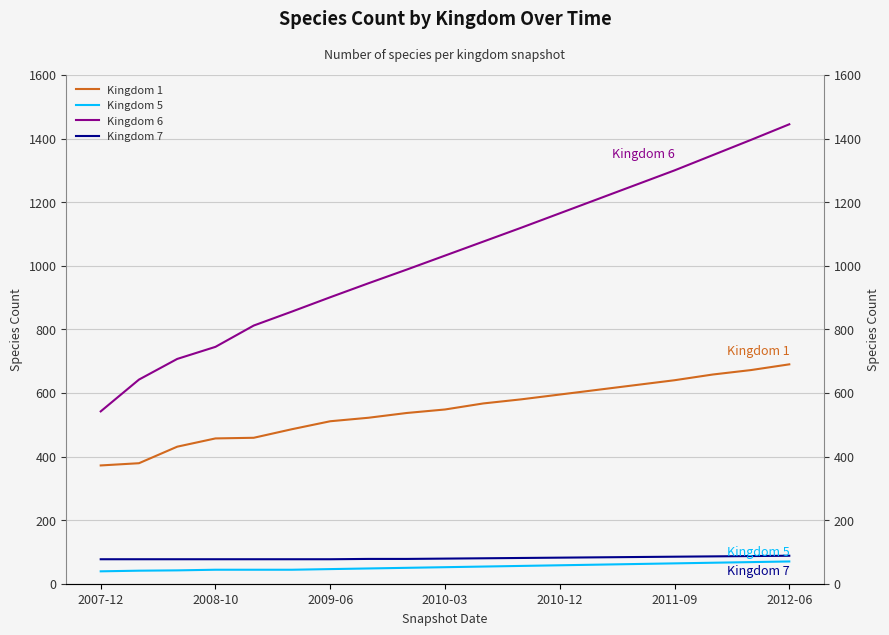

True or false: Kingdom 6 and Kingdom 7 cross at least once.

False